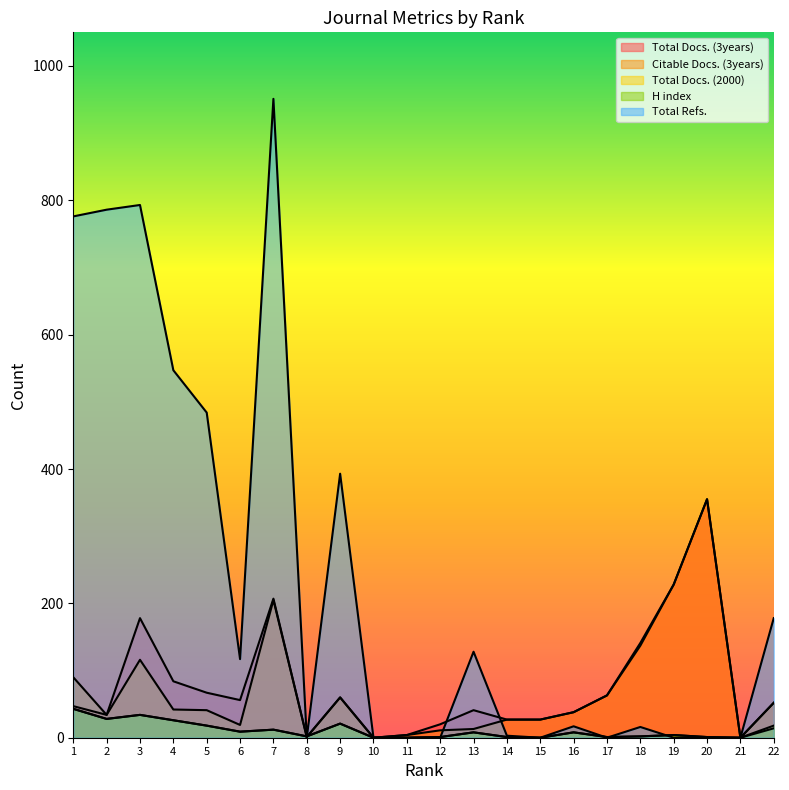

Which series has the largest total across all categories?

Total Refs.